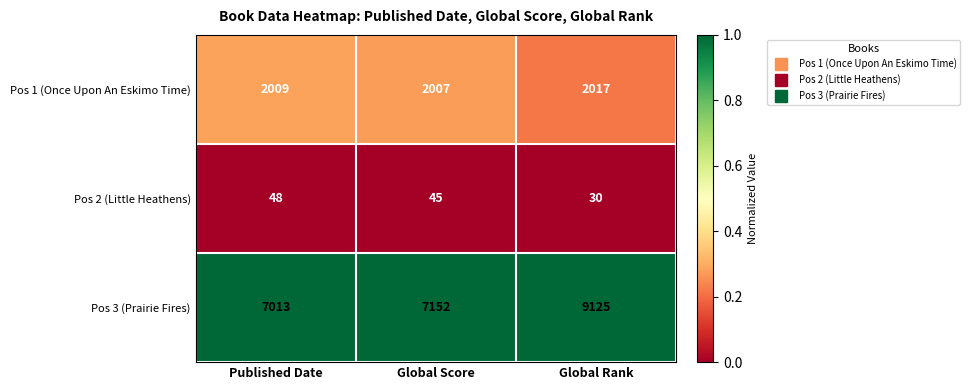

What is the difference between the Pos 1 (Once Upon An Eskimo Time) values at Global Score and Global Rank?

10